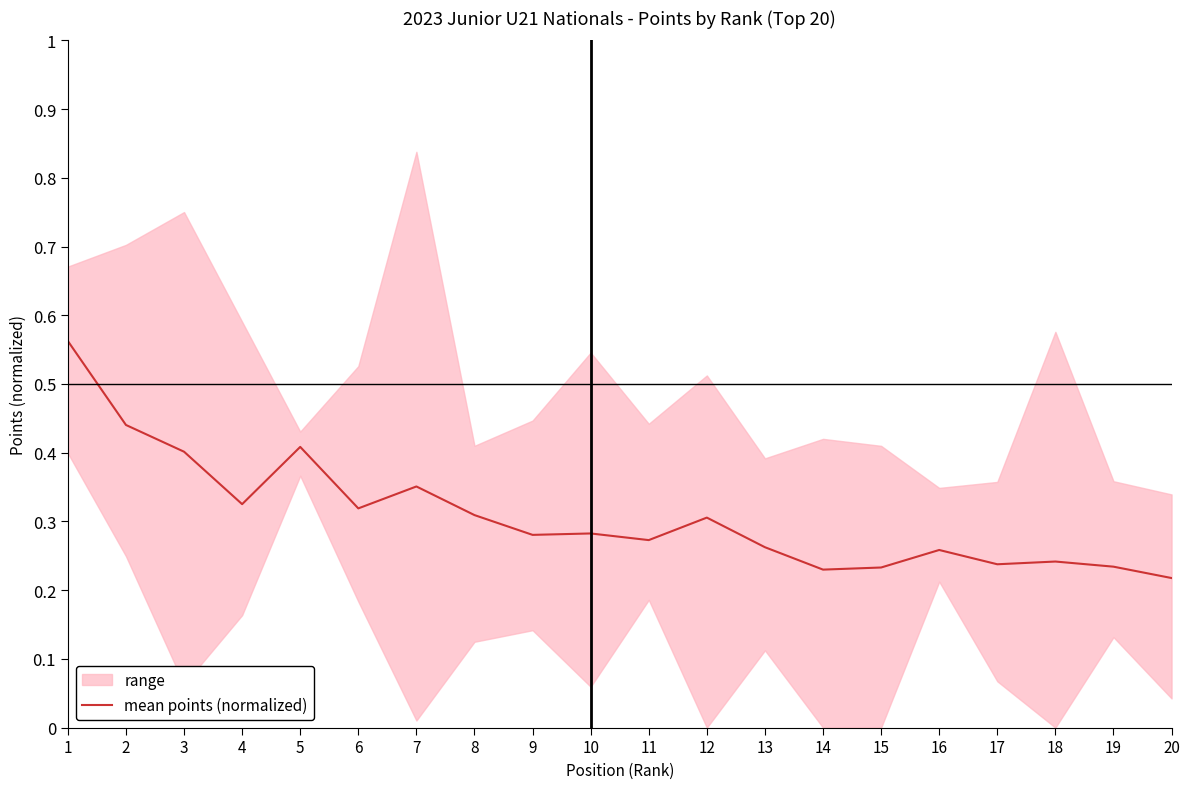

Between 6 and 14, which is larger?

6